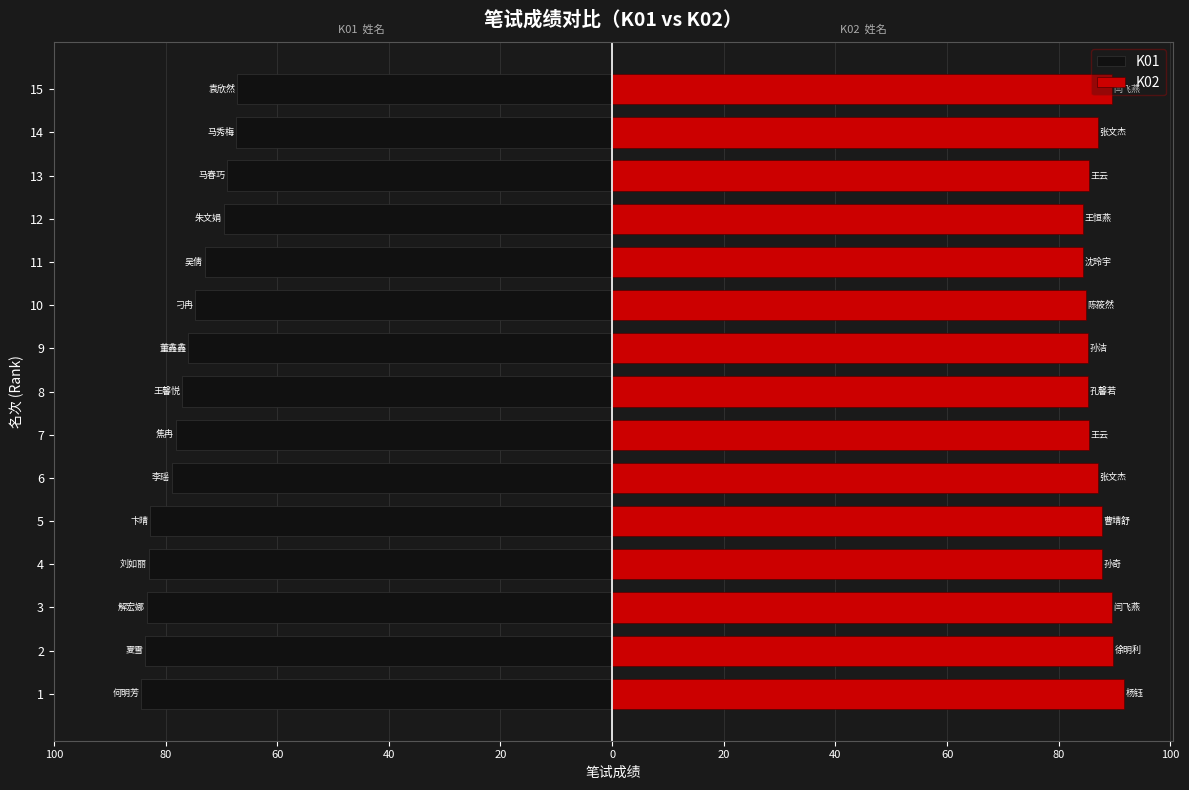

Is the value of K01 at 15 greater than the value of K02 at 11?

No